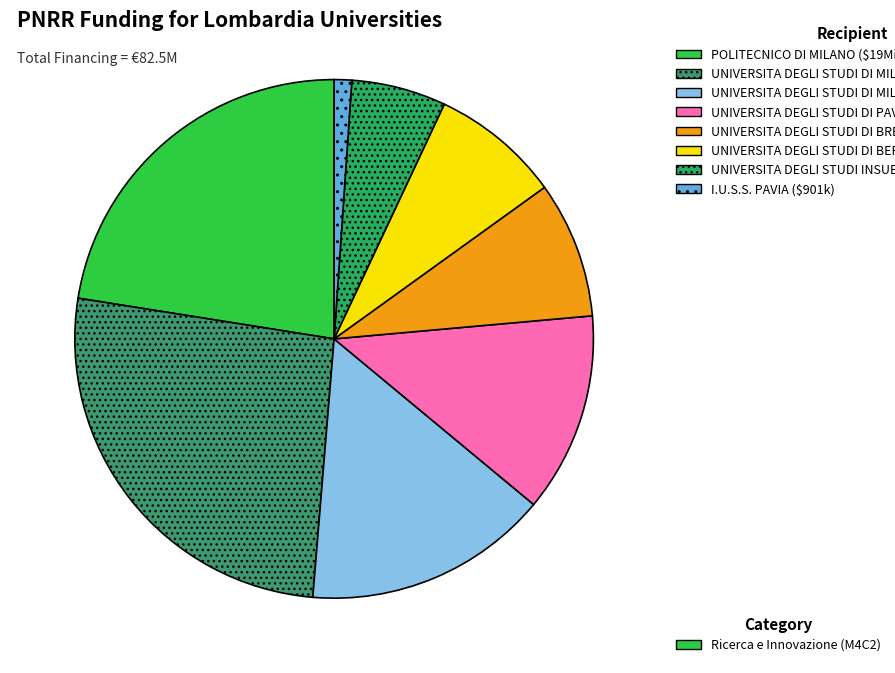

Is there any slice that represents more than half of the pie?

No